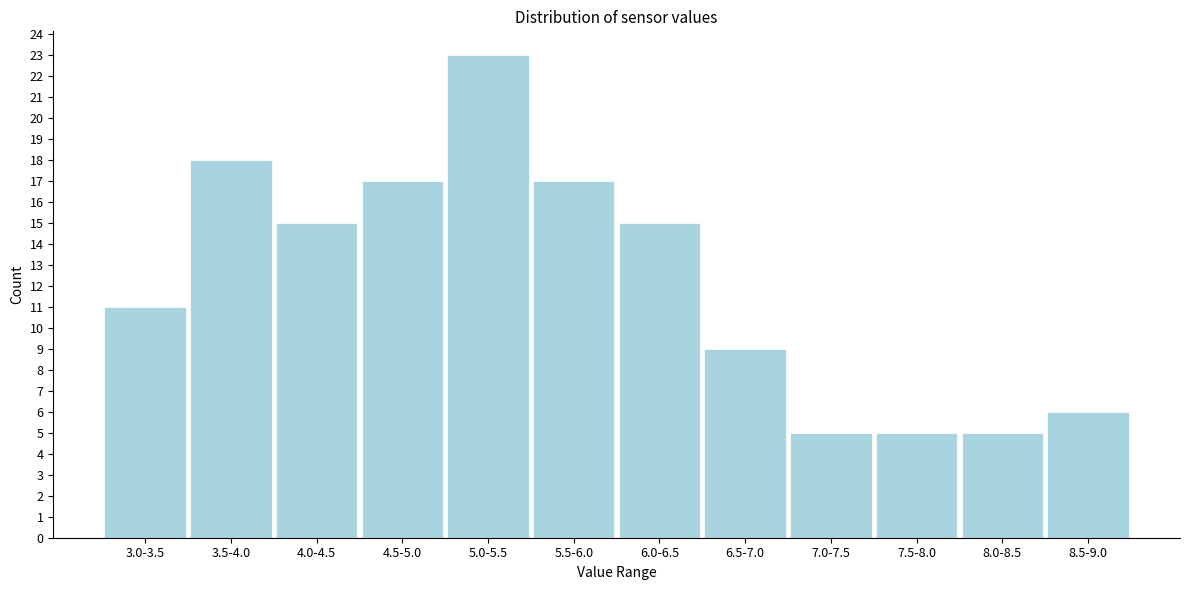

Reading left to right, transcribe all the data shown in this chart.

11	18	15	17	23	17	15	9	5	5	5	6